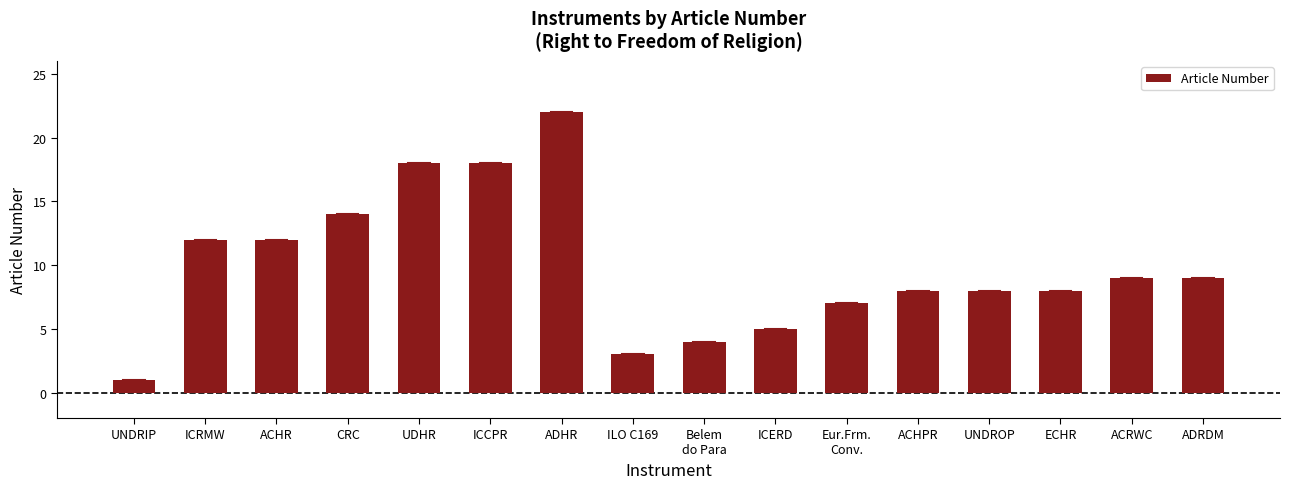

Count the number of categories in the chart.

16